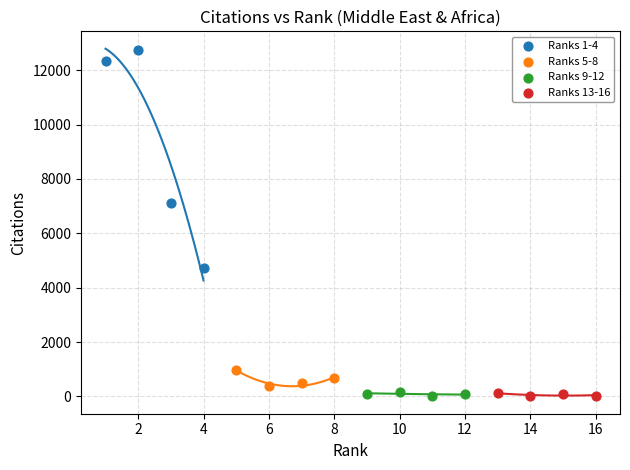

Which series has the largest Y range (max minus min)?

Ranks 1-4